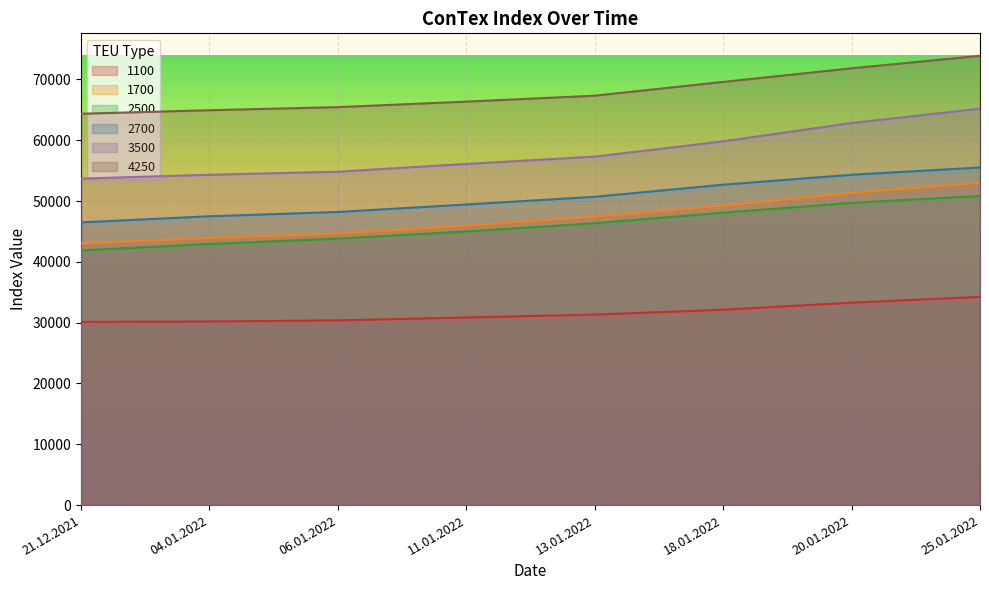

What is the difference between the maximum and minimum values in the 2500 series?

8959